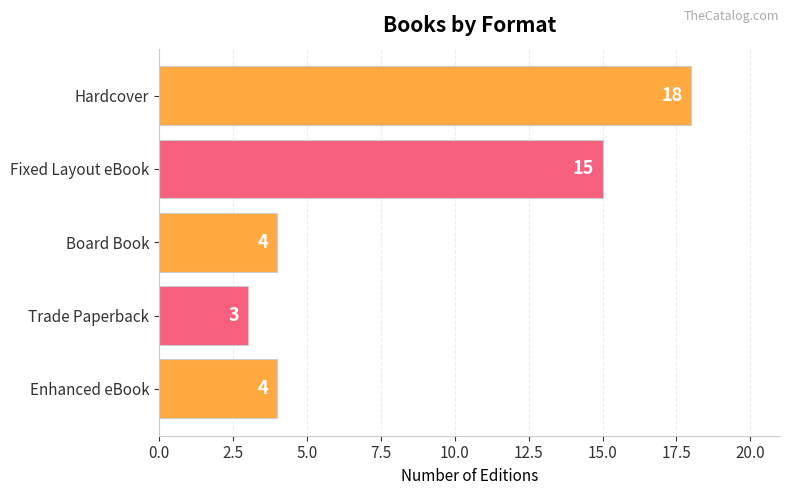

What is the change in value from Hardcover to Board Book?

-14